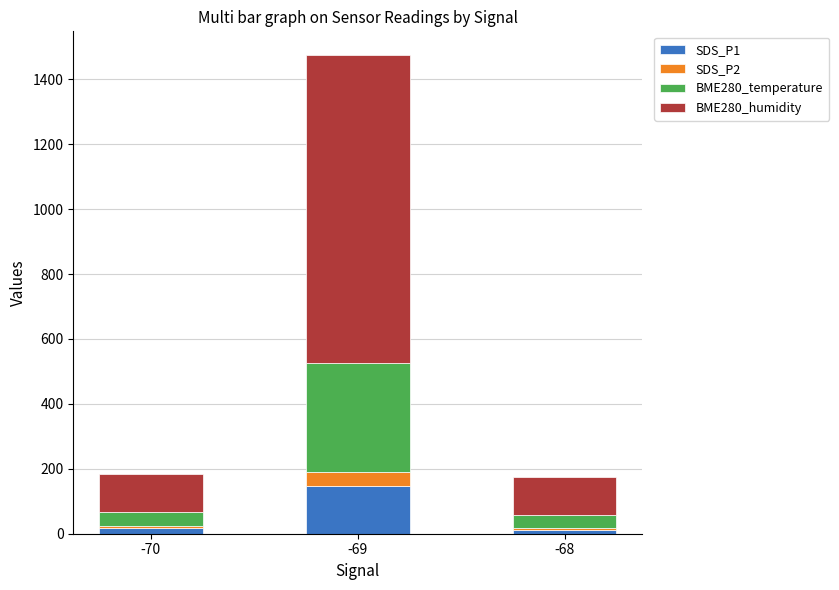

What is the highest value of the SDS_P1 series?

148.1